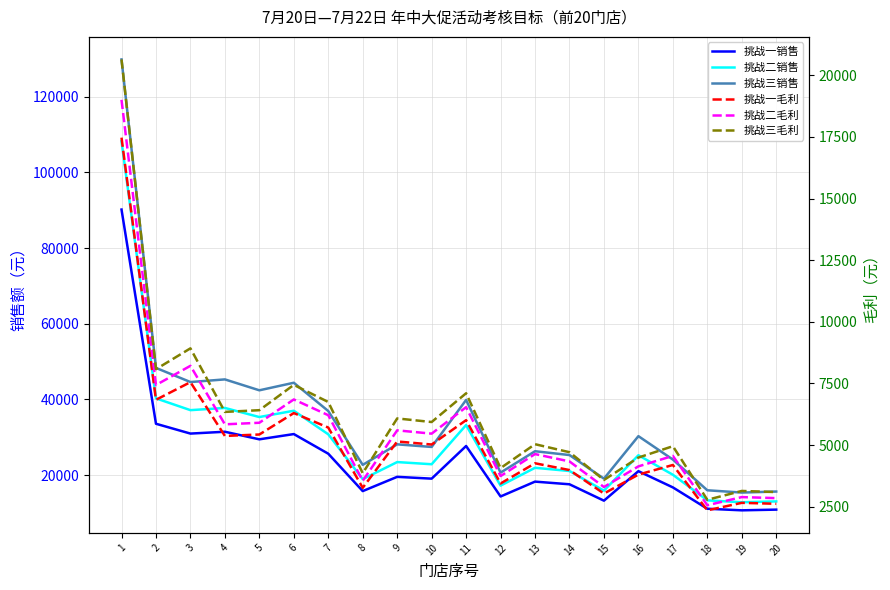

Does the chart display data point markers on the line(s)?

No